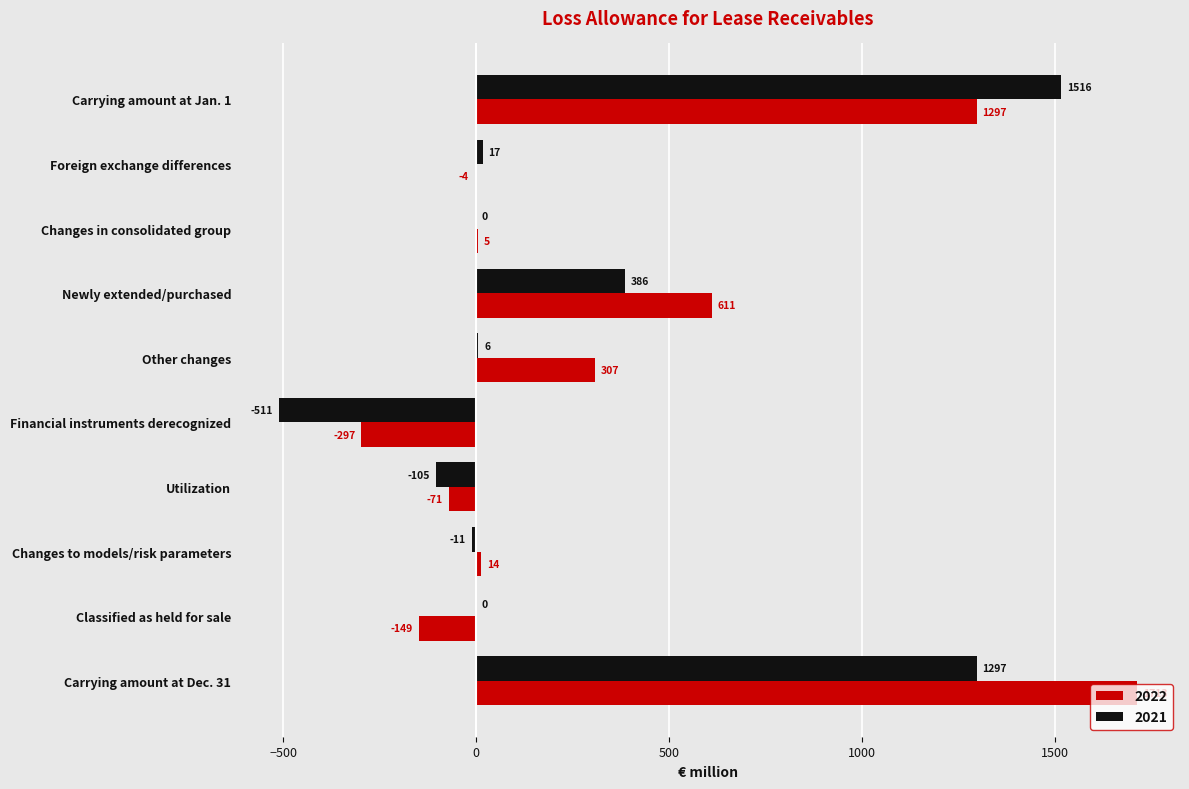

What is the average value of the 2022 series?

343